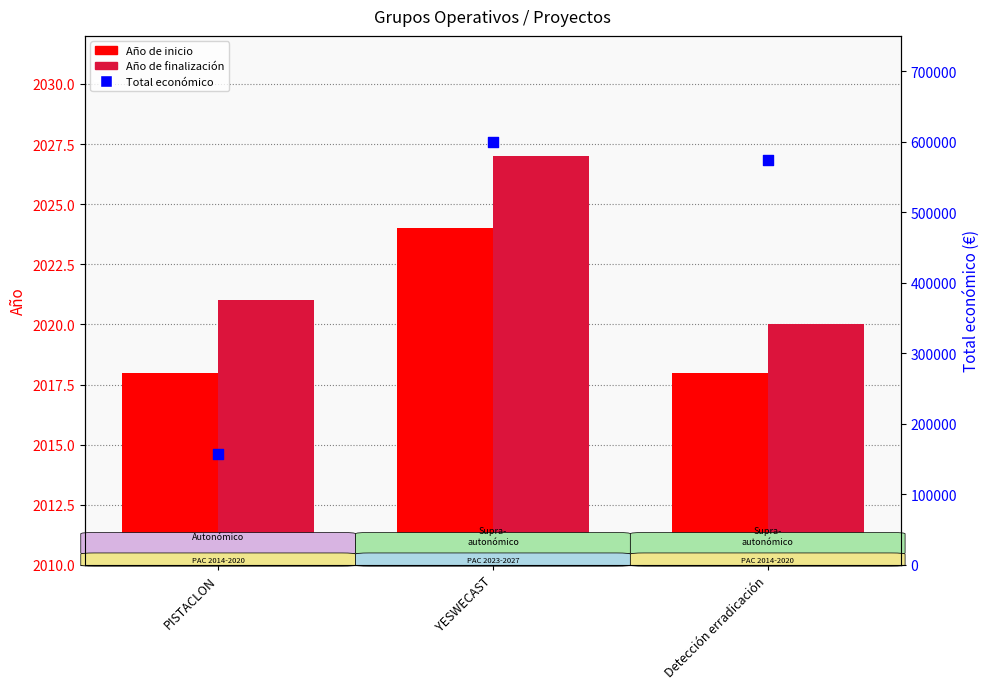

At which category is the sum across all series the highest?

YESWECAST